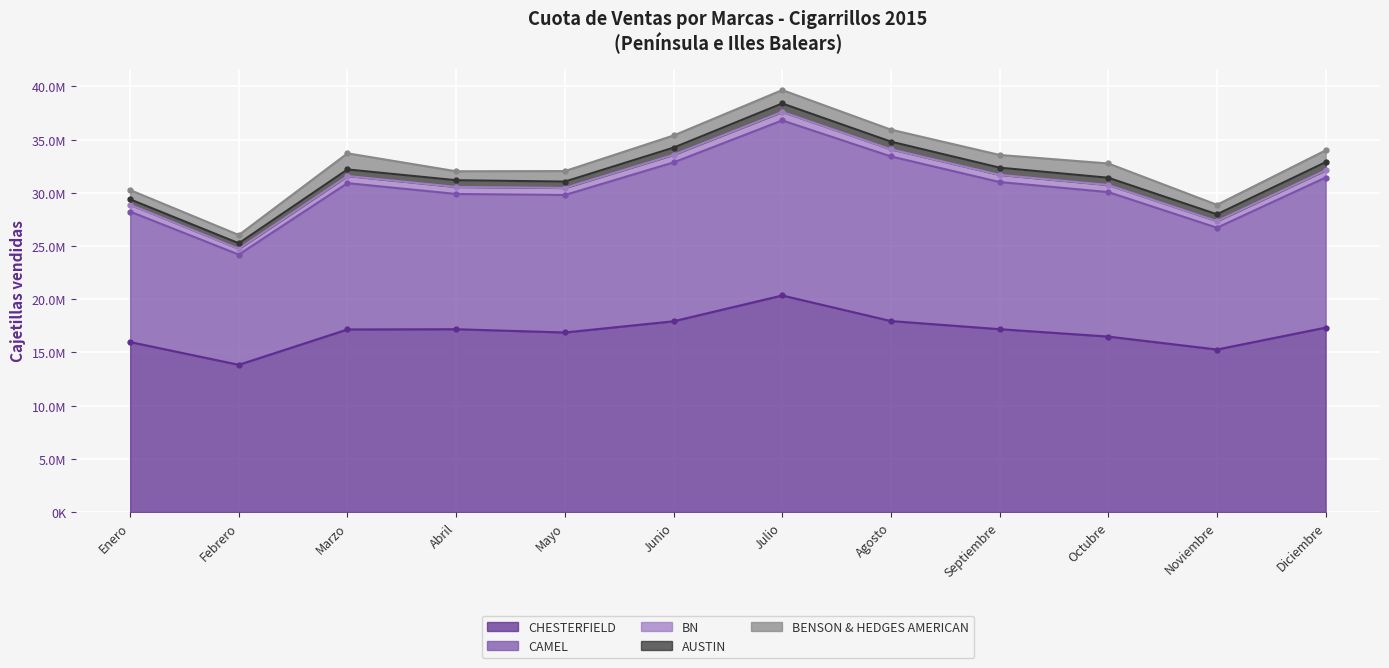

Reading left to right, list all the values displayed in this chart.

CHESTERFIELD: 15975058	13836714	17159224	17180524	16874594	17927573	20353617	17948725	17185586	16489618	15274406	17330625
CAMEL: 12258412	10358852	13752202	12712401	12922375	14929069	16452459	15472674	13828558	13579909	11445437	14105584
BN: 645439	541994	667415	661140	660353	715834	796726	667286	673586	666756	611631	683318
AUSTIN: 506941	521604	618219	631365	599621	673032	795821	722897	677595	680240	649929	761406
BENSON & HEDGES AMERICAN: 874344	777558	1515035	840957	986022	1142474	1258862	1125489	1194448	1341638	891534	1112317